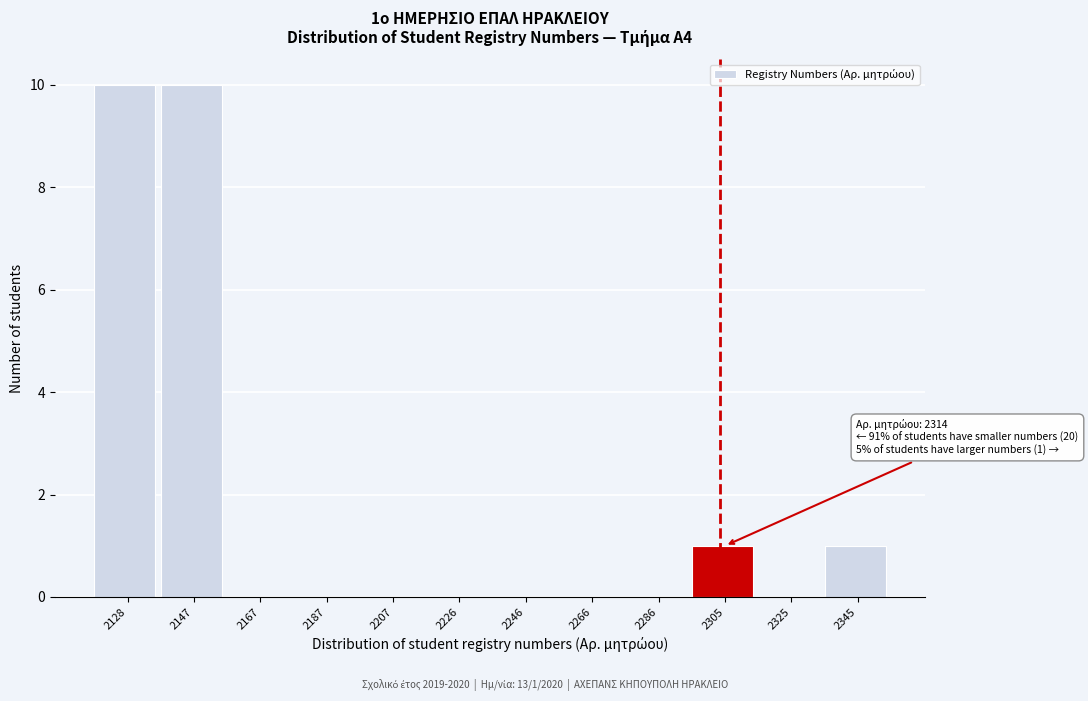

Reading left to right, what are all the values shown in this chart?

2128=10	2147=10	2167=0	2187=0	2207=0	2226=0	2246=0	2266=0	2286=0	2305=1	2325=0	2345=1